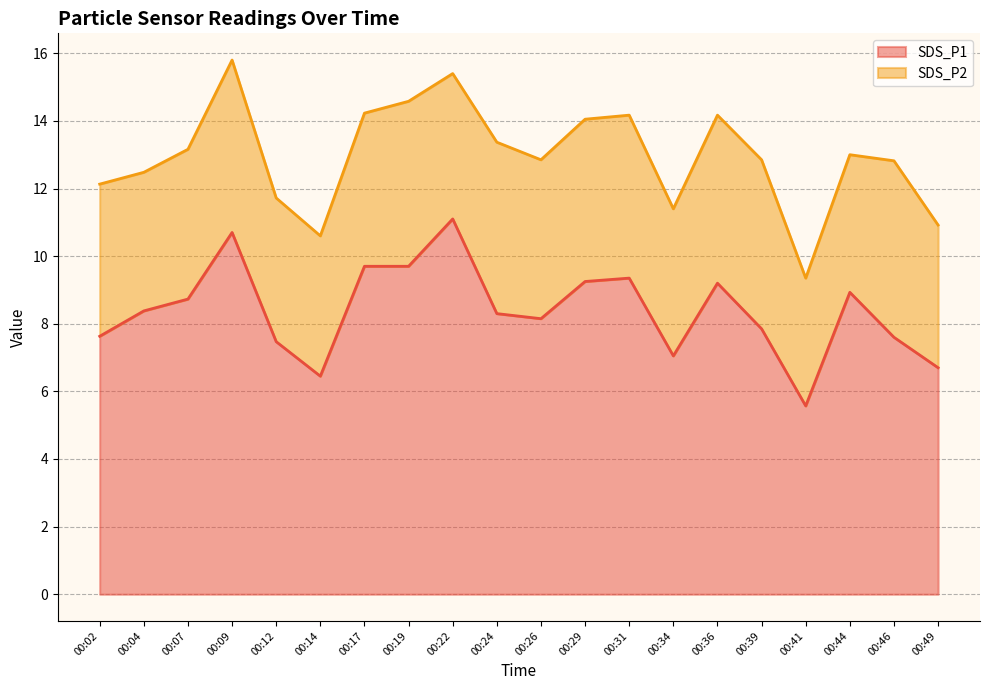

Reading right to left, list all the values displayed in this chart.

00:49=6.7	00:46=7.6	00:44=8.9	00:41=5.6	00:39=7.8	00:36=9.2	00:34=7.0	00:31=9.3	00:29=9.2	00:26=8.2	00:24=8.3	00:22=11.1	00:19=9.7	00:17=9.7	00:14=6.5	00:12=7.5	00:09=10.7	00:07=8.7	00:04=8.4	00:02=7.6